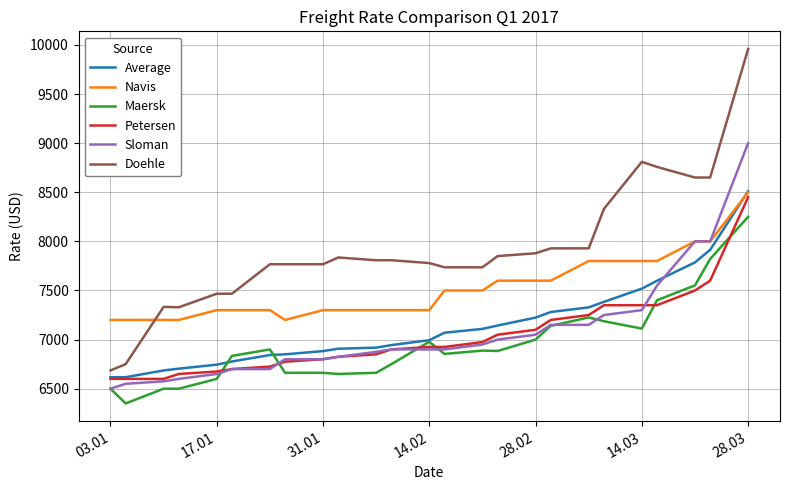

True or false: Doehle and Maersk intersect in this chart.

False